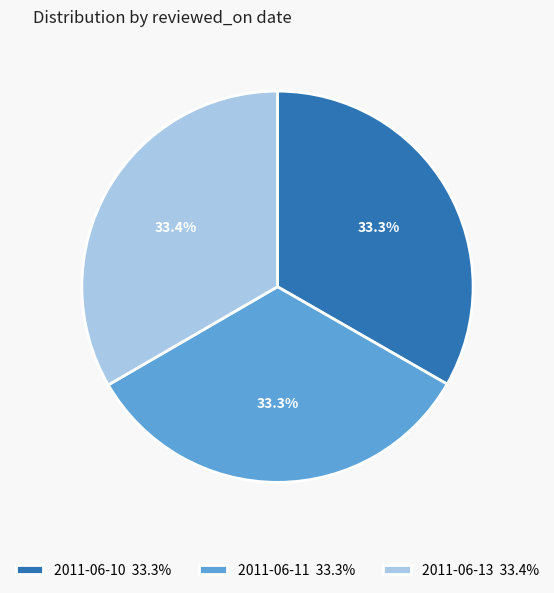

To the nearest percent, what percentage of the pie is 2011-06-11?

33%